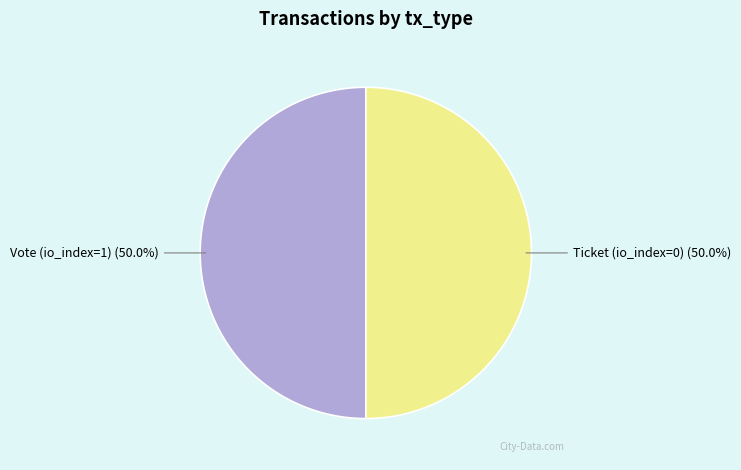

What is the total percentage of Vote (io_index=1) and Ticket (io_index=0)?

100.0%